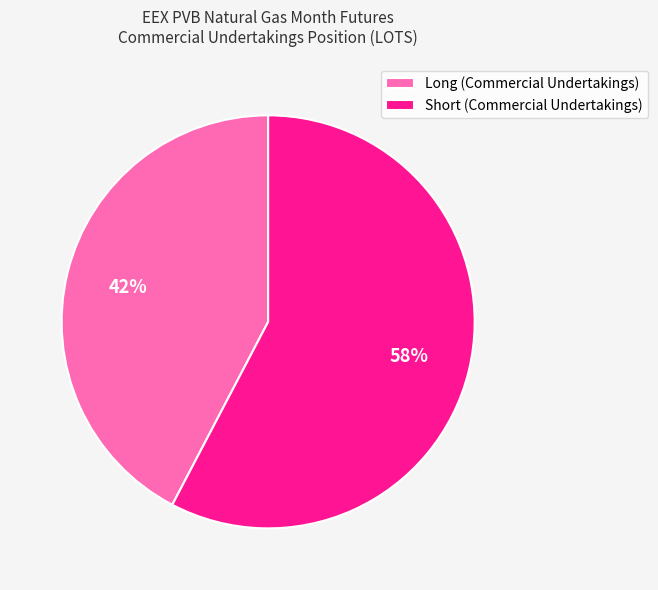

To the nearest percent, what is the combined percentage of Long (Commercial Undertakings) and Short (Commercial Undertakings)?

100%